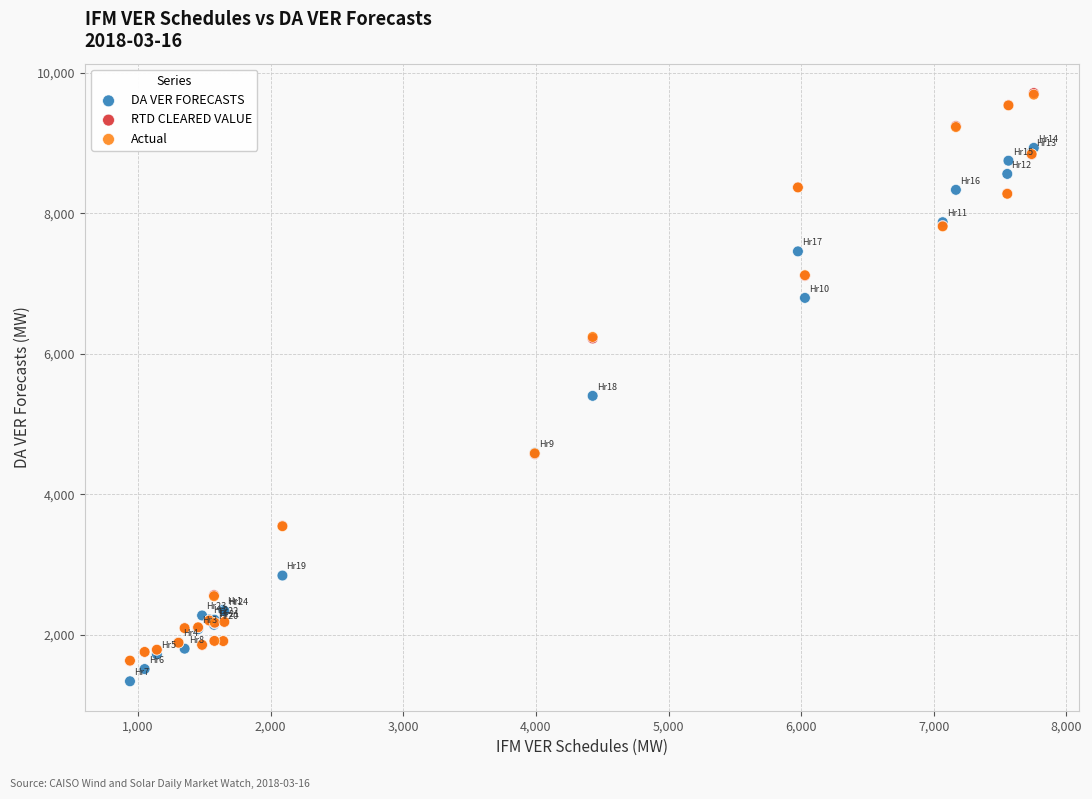

What are all the series names shown in the legend?

DA VER FORECASTS, RTD CLEARED VALUE, Actual